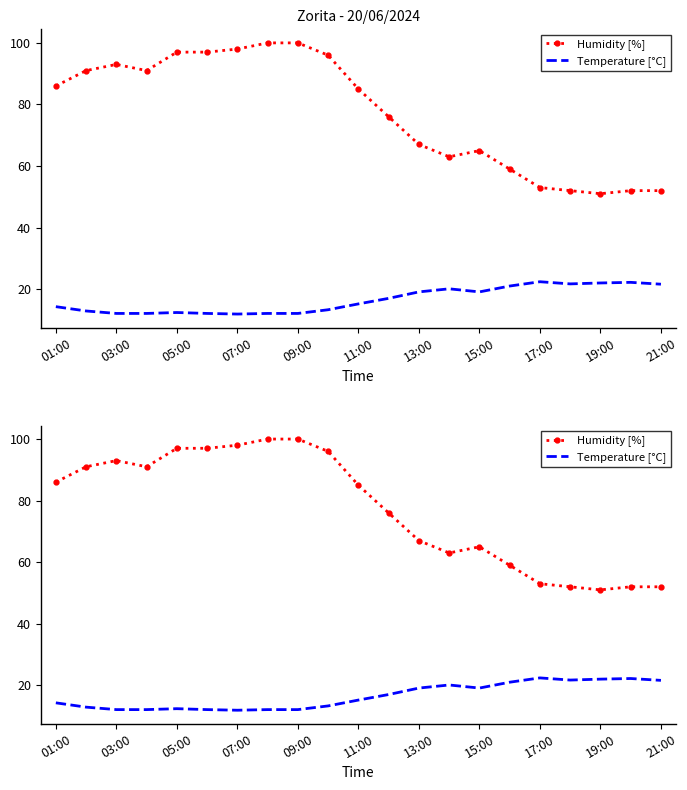

The value of Temperature [°C] at 17:00 is 37.1. True or false?

False